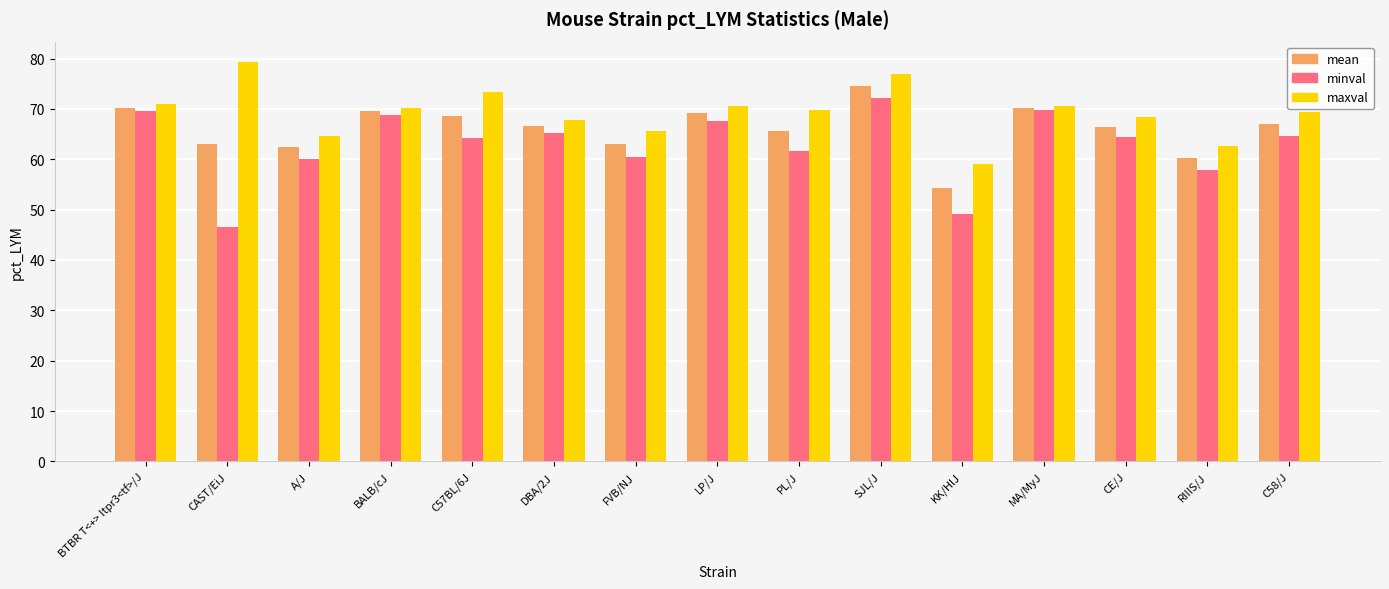

What is the difference between the minval values at SJL/J and BTBR T<+> Itpr3<tf>/J?

2.6